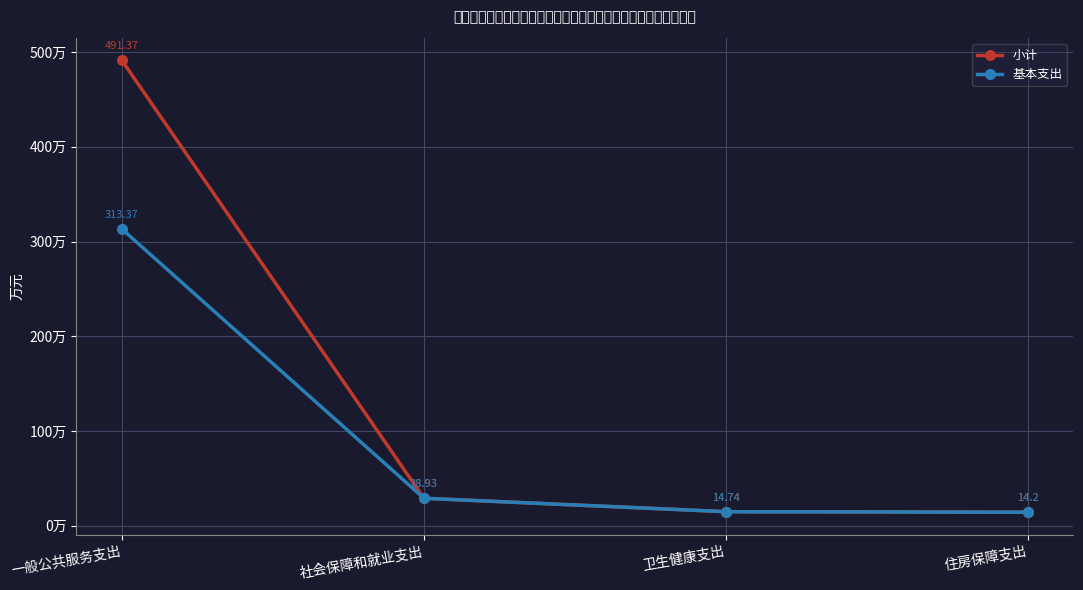

Reading left to right, list all the values displayed in this chart.

小计: 491.4	28.9	14.7	14.2
基本支出: 313.4	28.9	14.7	14.2